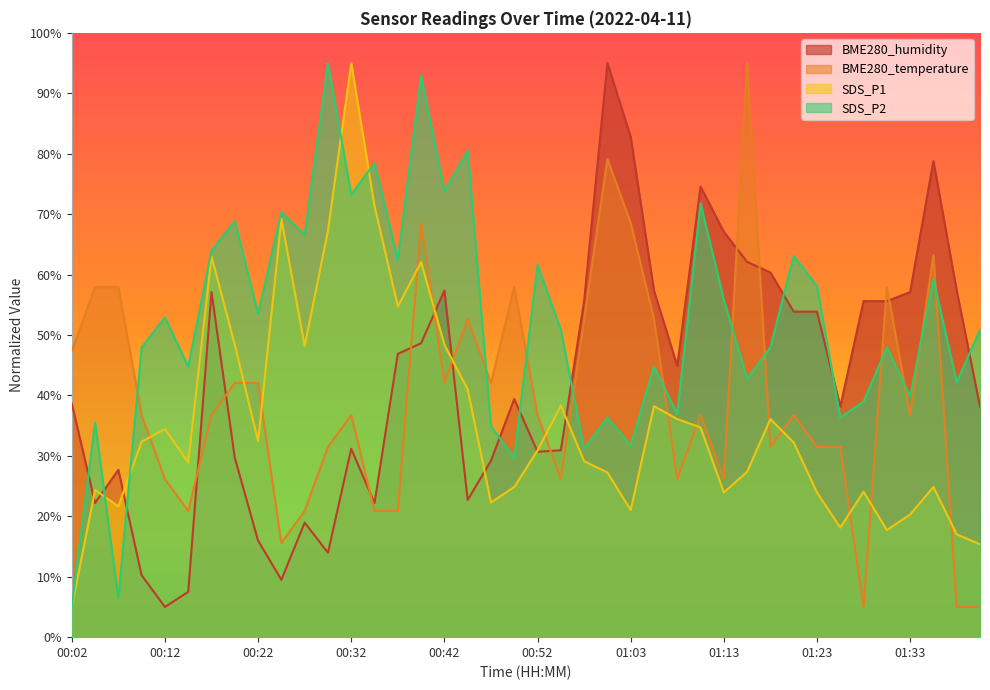

Between 00:45 and 01:08, which series saw the biggest shift?

SDS_P2